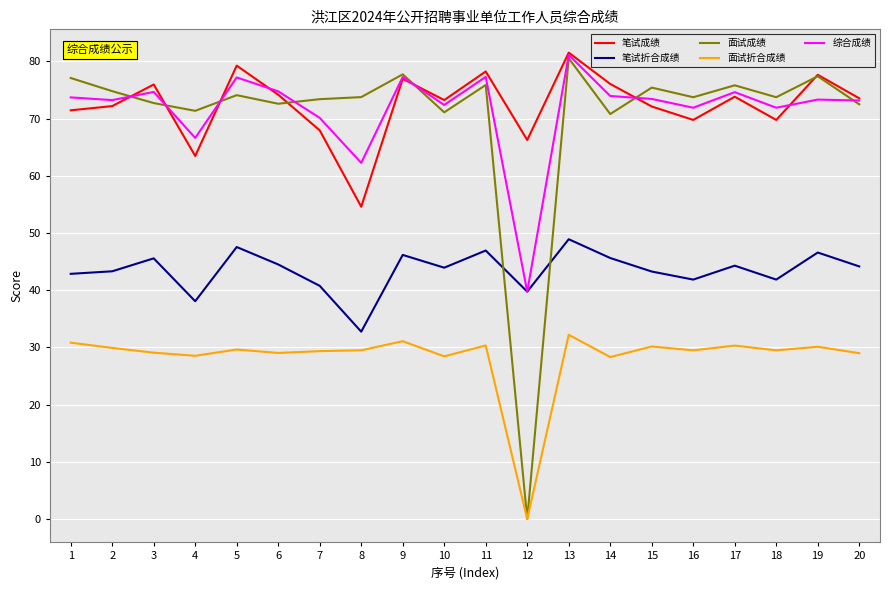

How many lines are shown in the chart?

5